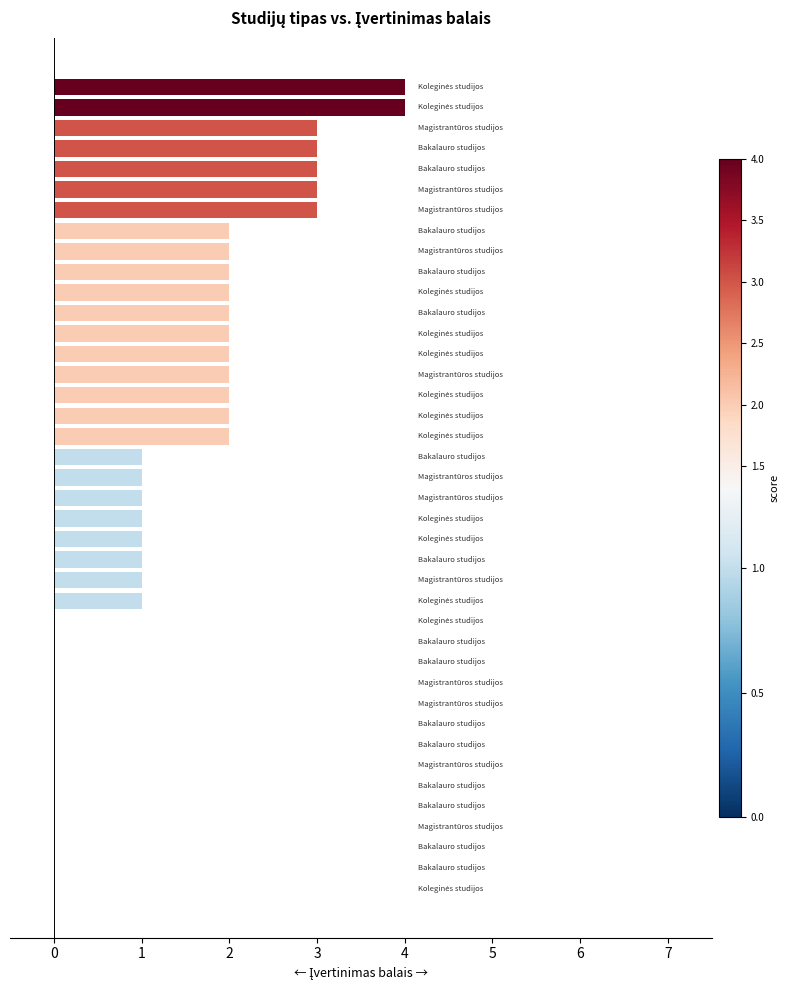

What is the greatest value displayed?

4